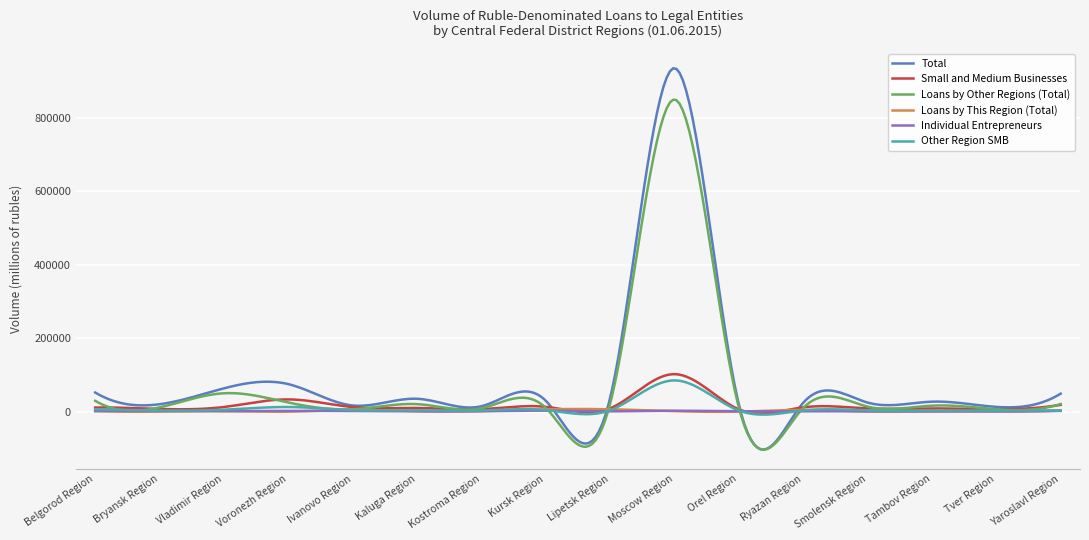

What is the maximum value for Other Region SMB?

85012.1